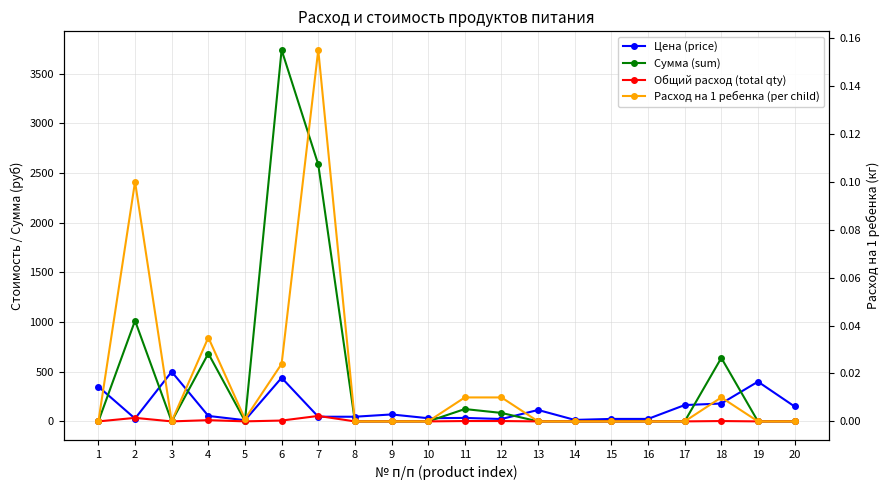

Is the value of Общий расход (total qty) at 4 greater than the value of Сумма (sum) at 15?

Yes